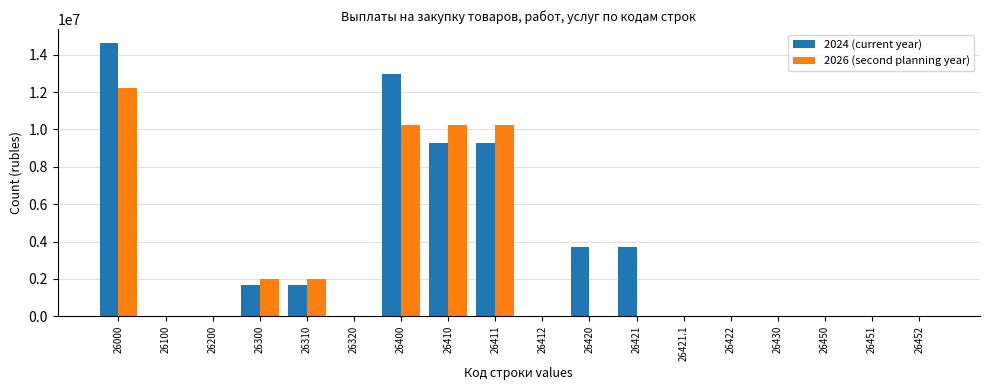

What is the sum of all 2024 (current year) values?

56943111.8